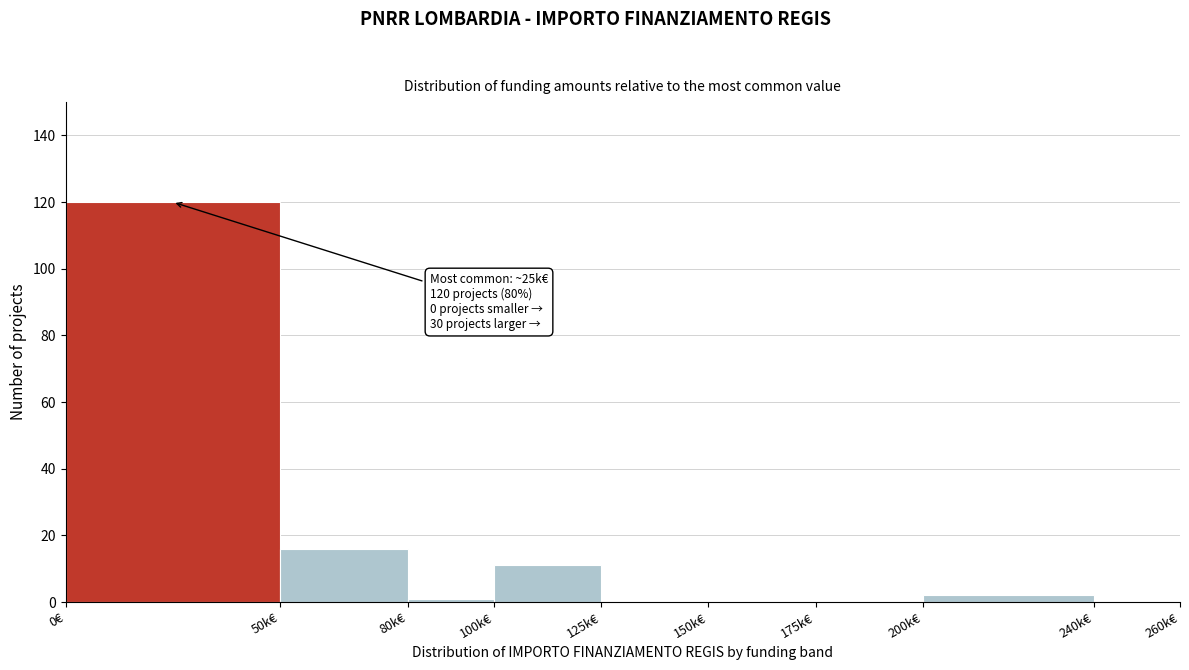

Reading left to right, transcribe all the data shown in this chart.

0€=120	50k€=16	80k€=1	100k€=11	125k€=0	150k€=0	175k€=0	200k€=2	240k€=0